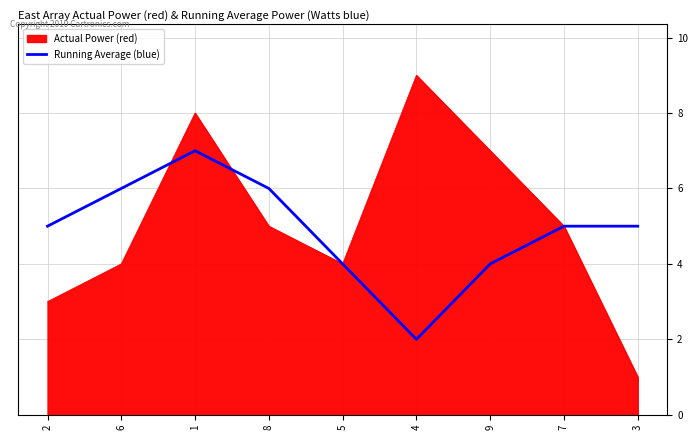

List the series in order of their peak value, highest first.

Actual Power (red), Running Average (blue)